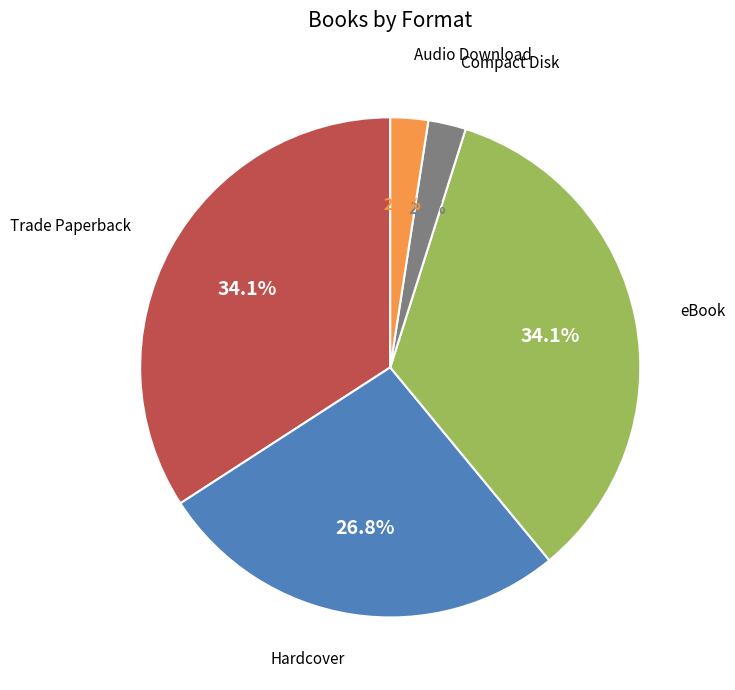

Is Hardcover the majority of the pie?

No